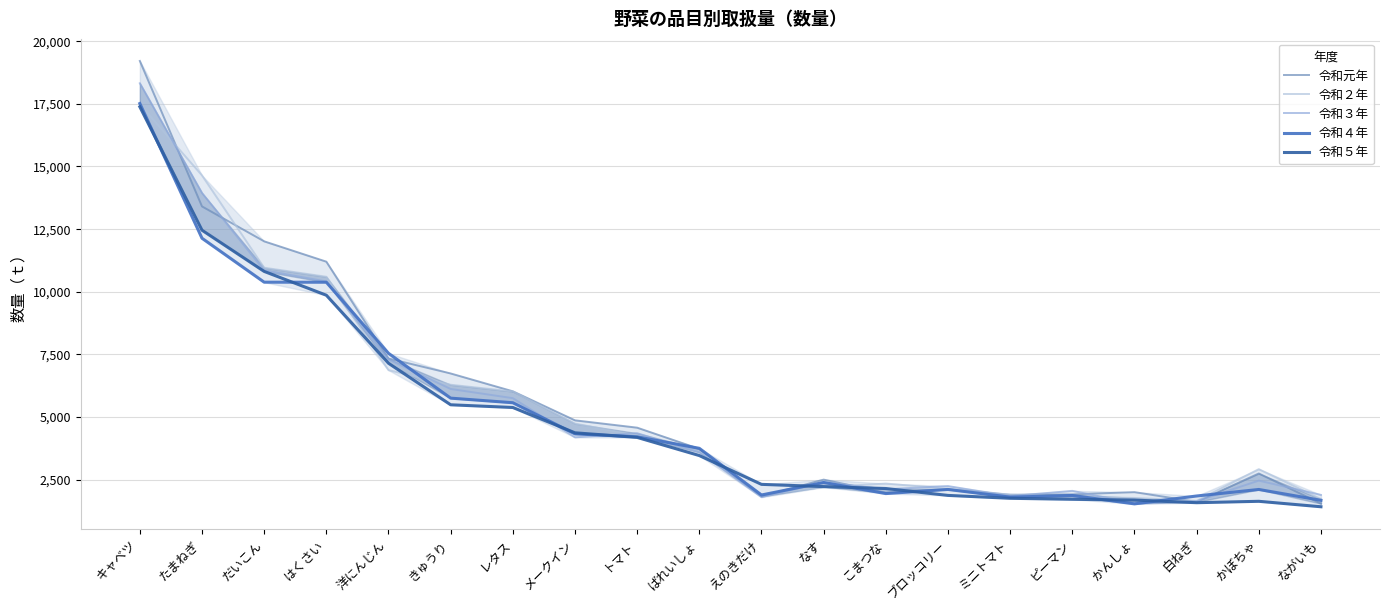

True or false: 令和４年 and 令和３年 intersect in this chart.

True